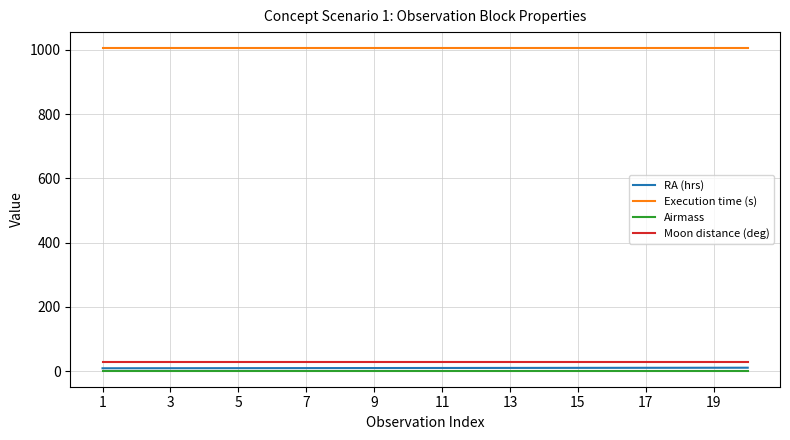

True or false: Execution time (s) and Moon distance (deg) cross at least once.

False